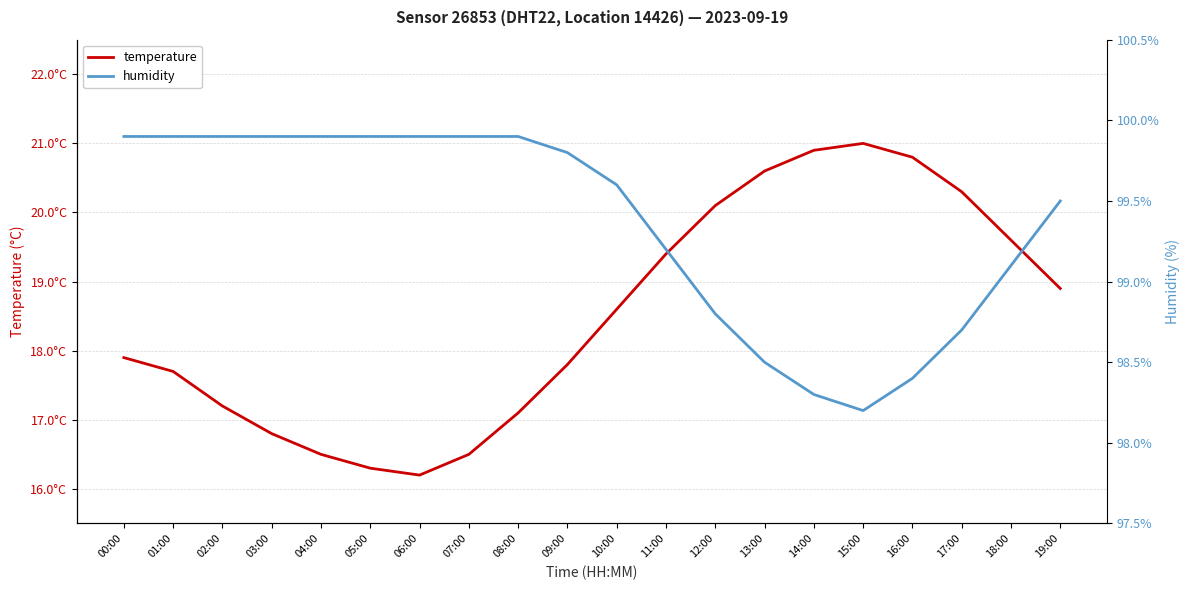

At which label does temperature first exceed 18?

10:00